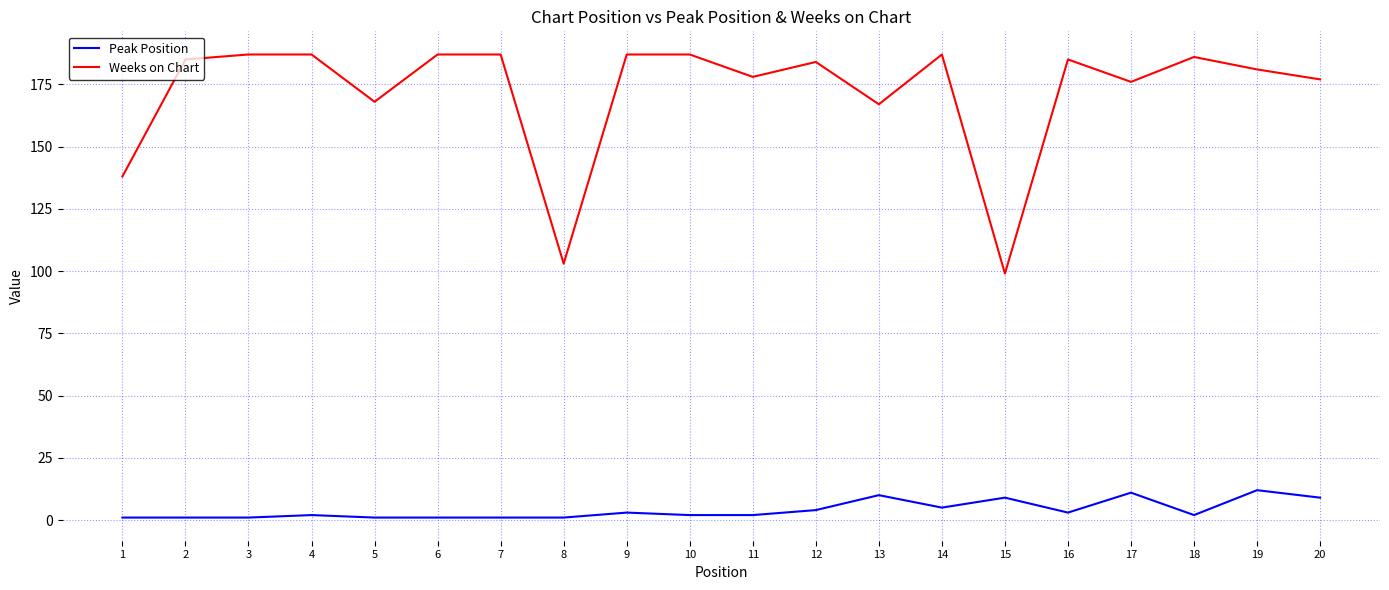

What is the minimum value for Weeks on Chart?

99